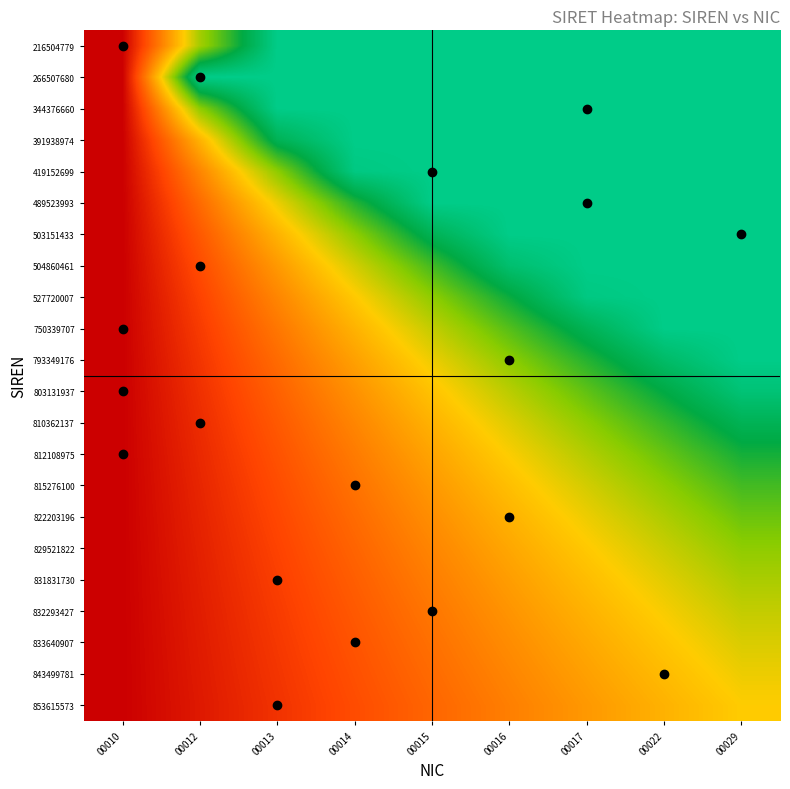

Reading right to left, extract all data points from this chart.

216504779: 00029=1.0	00022=1.0	00017=1.0	00016=1.0	00015=1.0	00014=1.0	00013=1.0	00012=0.6	00010=0.0
266507680: 00029=1.0	00022=1.0	00017=1.0	00016=1.0	00015=1.0	00014=1.0	00013=1.0	00012=1.0	00010=0.0
344376660: 00029=1.0	00022=1.0	00017=1.0	00016=1.0	00015=1.0	00014=1.0	00013=1.0	00012=0.7	00010=0.0
391938974: 00029=1.0	00022=1.0	00017=1.0	00016=1.0	00015=1.0	00014=1.0	00013=0.9	00012=0.4	00010=0.0
419152699: 00029=1.0	00022=1.0	00017=1.0	00016=1.0	00015=1.0	00014=1.0	00013=0.7	00012=0.3	00010=0.0
489523993: 00029=1.0	00022=1.0	00017=1.0	00016=1.0	00015=1.0	00014=0.8	00013=0.5	00012=0.3	00010=0.0
503151433: 00029=1.0	00022=1.0	00017=1.0	00016=1.0	00015=0.9	00014=0.7	00013=0.4	00012=0.2	00010=0.0
504860461: 00029=1.0	00022=1.0	00017=1.0	00016=0.9	00015=0.7	00014=0.6	00013=0.4	00012=0.2	00010=0.0
527720007: 00029=1.0	00022=1.0	00017=1.0	00016=0.8	00015=0.7	00014=0.5	00013=0.3	00012=0.2	00010=0.0
750339707: 00029=1.0	00022=1.0	00017=0.9	00016=0.7	00015=0.6	00014=0.4	00013=0.3	00012=0.1	00010=0.0
793349176: 00029=1.0	00022=0.9	00017=0.8	00016=0.7	00015=0.5	00014=0.4	00013=0.3	00012=0.1	00010=0.0
803131937: 00029=1.0	00022=0.8	00017=0.7	00016=0.6	00015=0.5	00014=0.4	00013=0.2	00012=0.1	00010=0.0
810362137: 00029=0.9	00022=0.8	00017=0.7	00016=0.5	00015=0.4	00014=0.3	00013=0.2	00012=0.1	00010=0.0
812108975: 00029=0.8	00022=0.7	00017=0.6	00016=0.5	00015=0.4	00014=0.3	00013=0.2	00012=0.1	00010=0.0
815276100: 00029=0.7	00022=0.7	00017=0.6	00016=0.5	00015=0.4	00014=0.3	00013=0.2	00012=0.1	00010=0.0
822203196: 00029=0.7	00022=0.6	00017=0.5	00016=0.4	00015=0.3	00014=0.3	00013=0.2	00012=0.1	00010=0.0
829521822: 00029=0.7	00022=0.6	00017=0.5	00016=0.4	00015=0.3	00014=0.2	00013=0.2	00012=0.1	00010=0.0
831831730: 00029=0.6	00022=0.5	00017=0.5	00016=0.4	00015=0.3	00014=0.2	00013=0.2	00012=0.1	00010=0.0
832293427: 00029=0.6	00022=0.5	00017=0.4	00016=0.4	00015=0.3	00014=0.2	00013=0.1	00012=0.1	00010=0.0
833640907: 00029=0.6	00022=0.5	00017=0.4	00016=0.3	00015=0.3	00014=0.2	00013=0.1	00012=0.1	00010=0.0
843499781: 00029=0.5	00022=0.5	00017=0.4	00016=0.3	00015=0.3	00014=0.2	00013=0.1	00012=0.1	00010=0.0
853615573: 00029=0.5	00022=0.4	00017=0.4	00016=0.3	00015=0.2	00014=0.2	00013=0.1	00012=0.1	00010=0.0